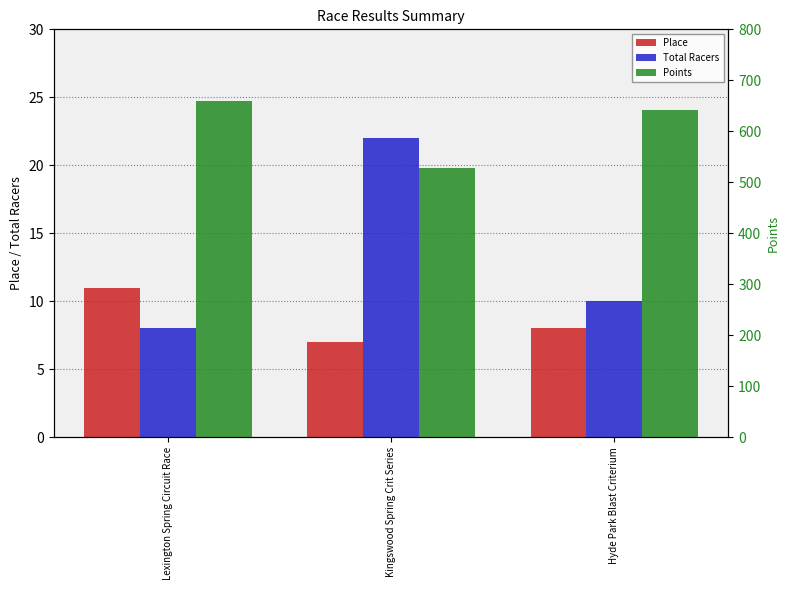

How many bars are there in each group?

3